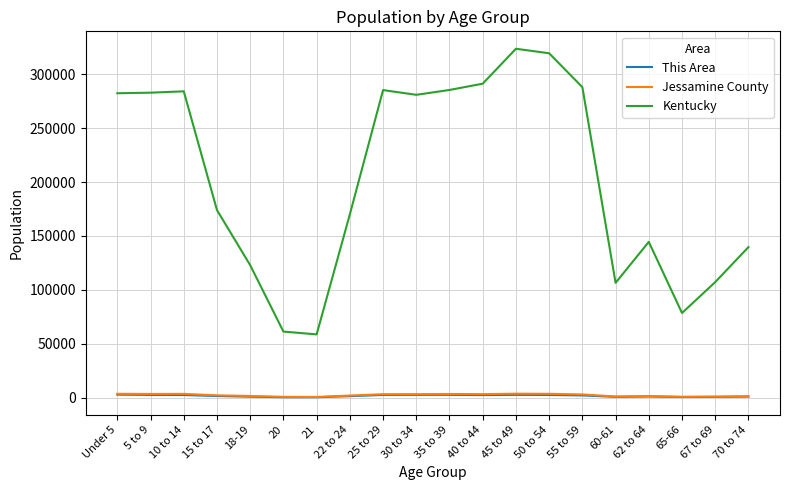

Between 21 and 30 to 34, which series saw the biggest shift?

Kentucky